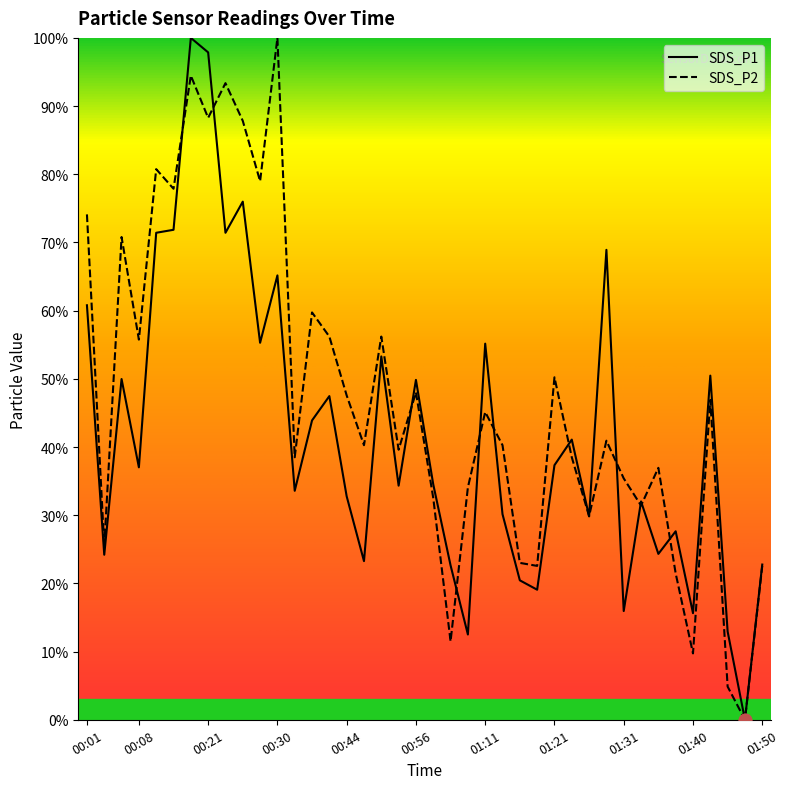

Which series has the largest total across all categories?

SDS_P2